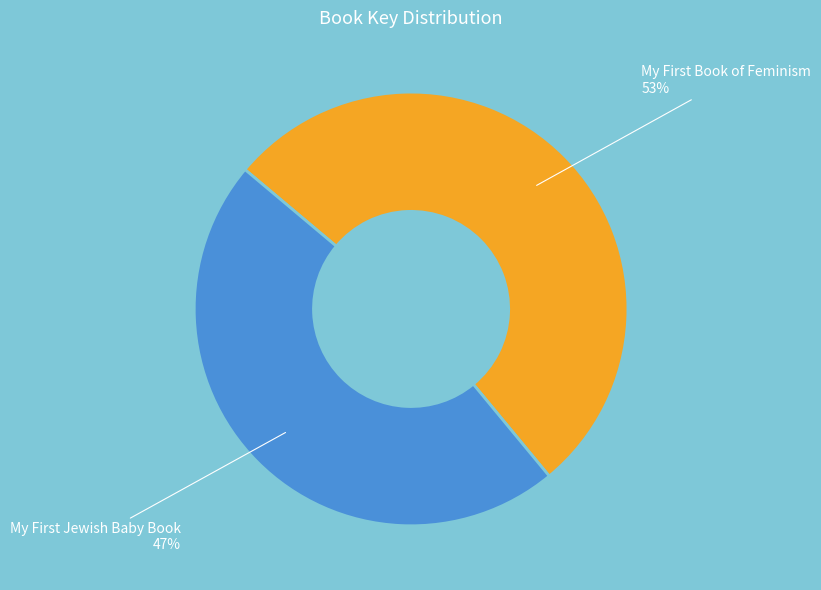

How many slices are in this pie chart?

2